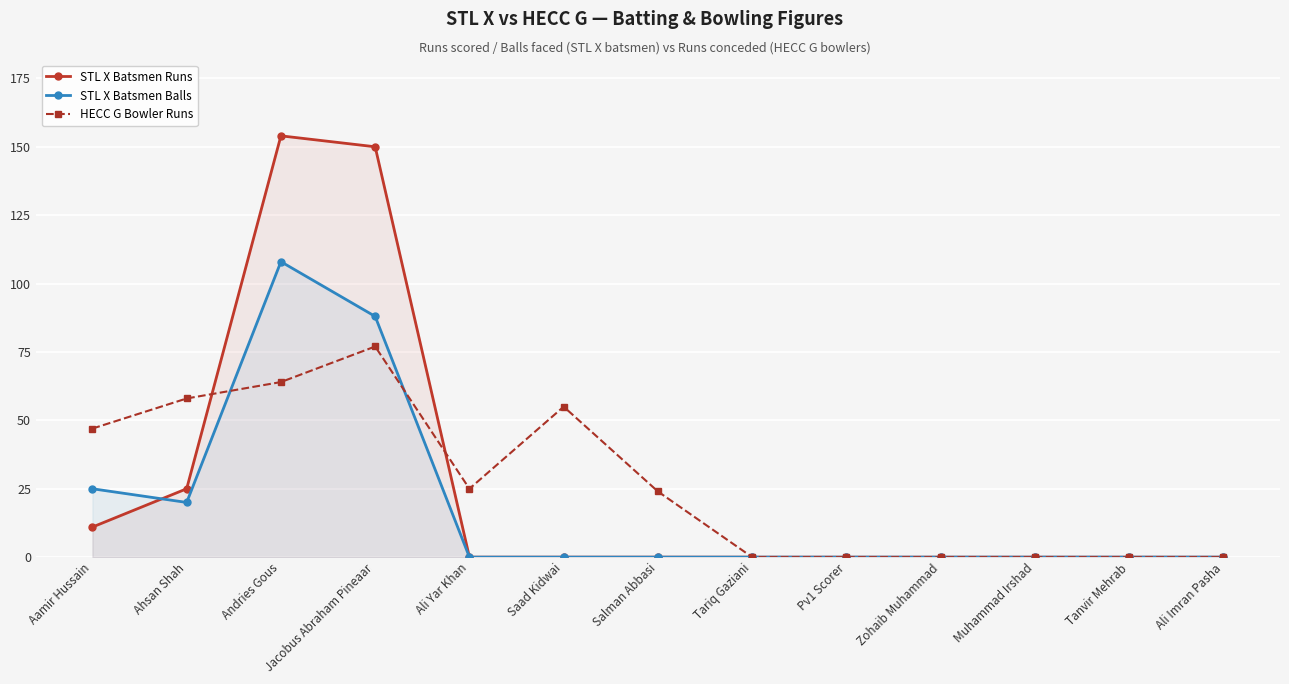

What position from the right is Muhammad Irshad?

3